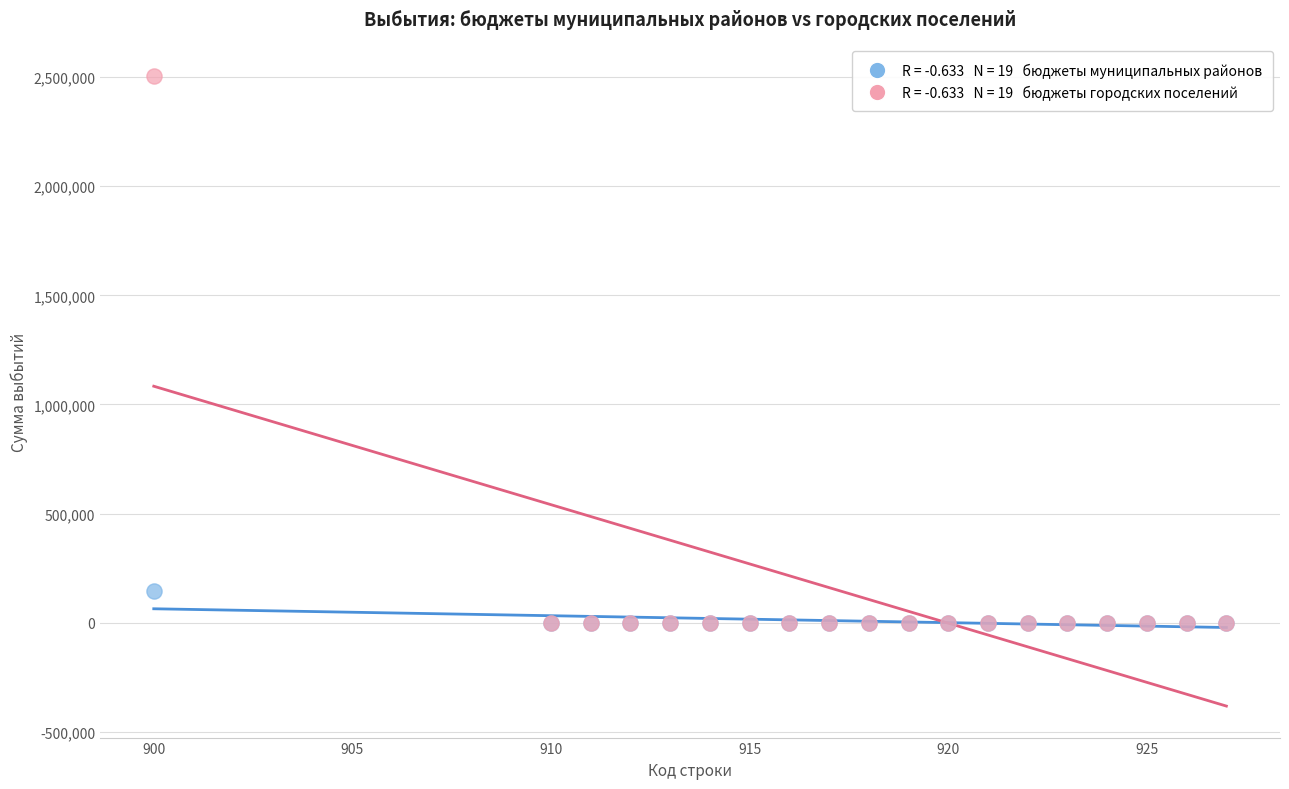

Across all series, what Y value is closest to 1252800?

146715